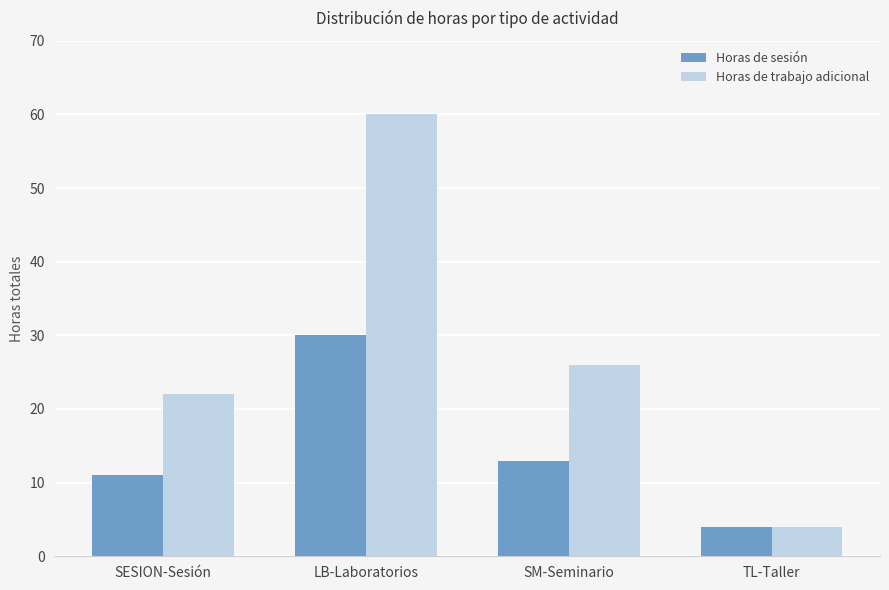

The value of Horas de trabajo adicional at SESION-Sesión is 22. True or false?

True